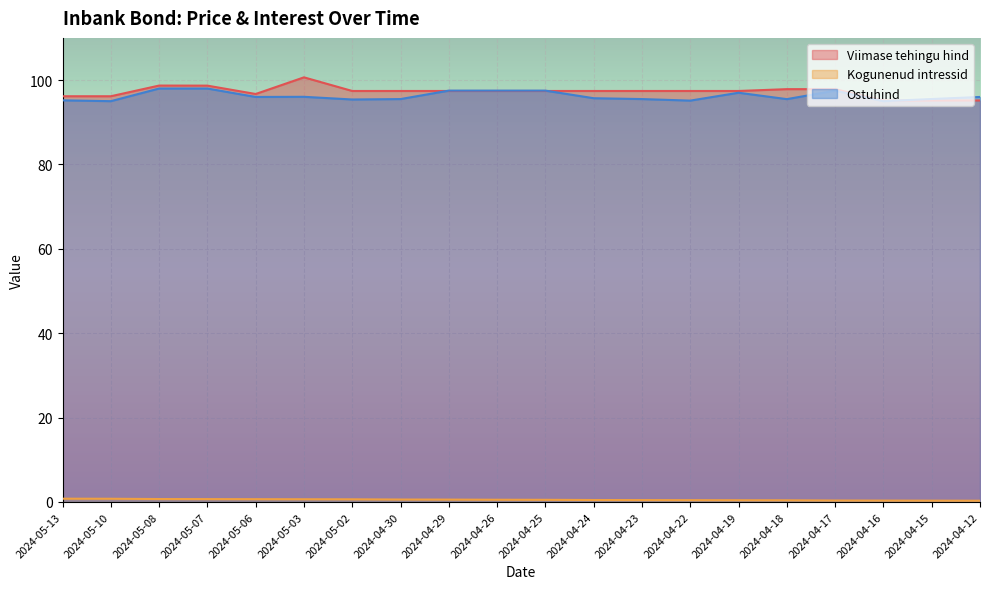

How many lines are shown in the chart?

3